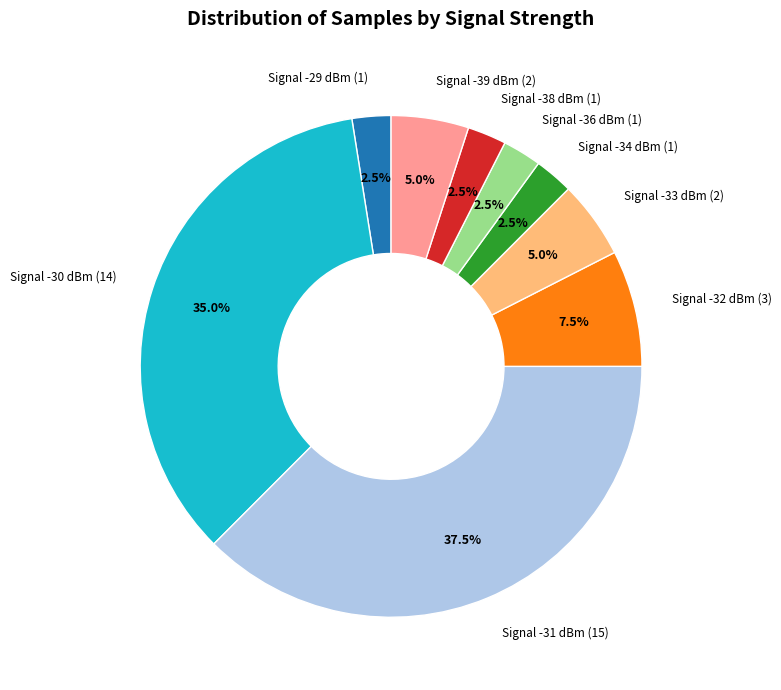

What percentage do Signal -39 dBm (2) and Signal -29 dBm (1) together represent?

7.5%